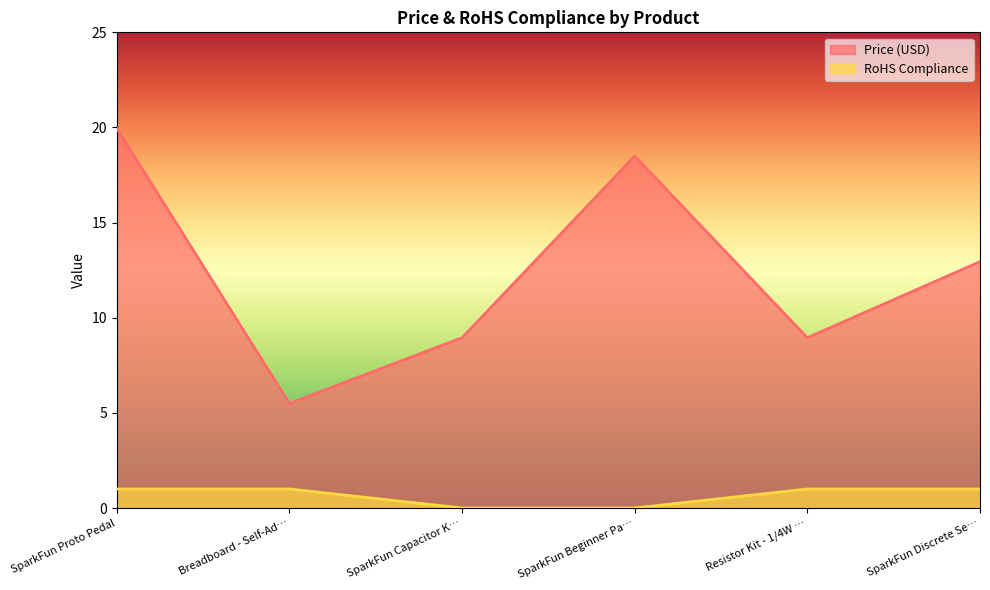

What is the approximate value of RoHS Compliance at SparkFun Discrete Se…?

1.0